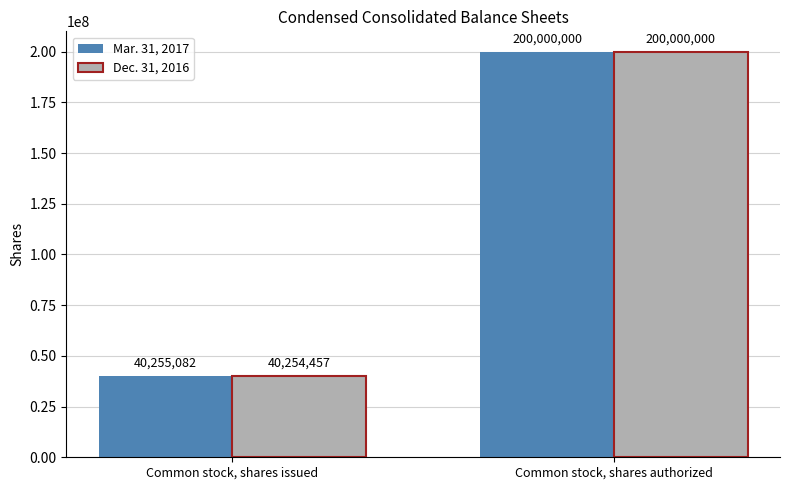

Does the chart contain any negative values?

No